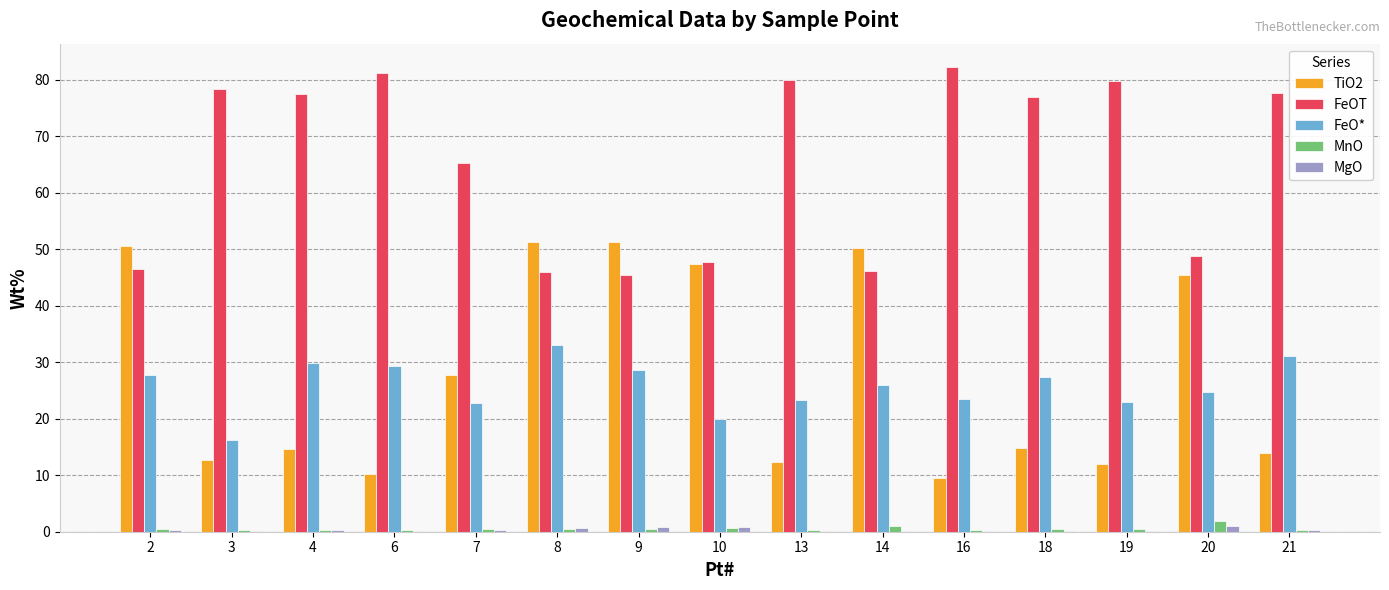

What are all the series names shown in the legend?

TiO2, FeOT, FeO*, MnO, MgO